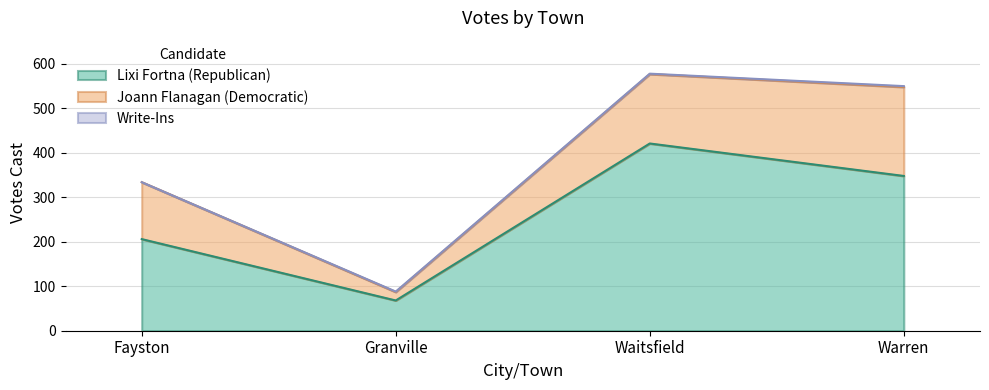

What is the difference between the Lixi Fortna (Republican) values at Waitsfield and Fayston?

215